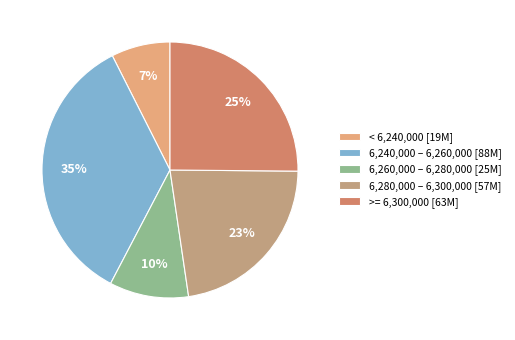

To the nearest percent, what portion does 6,280,000 – 6,300,000 [57M] represent?

23%